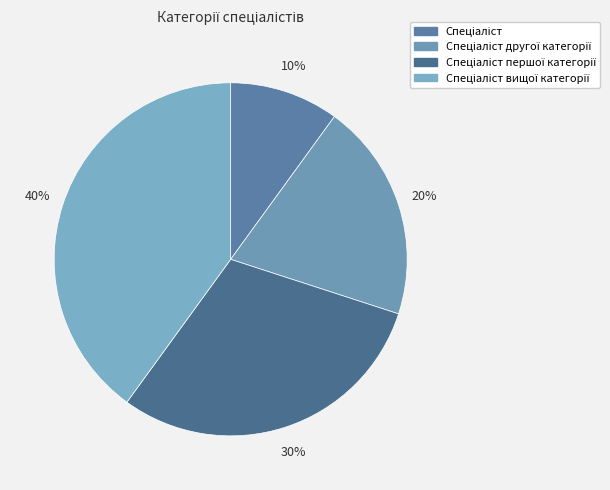

Which category has the smallest portion of the pie?

Спеціаліст